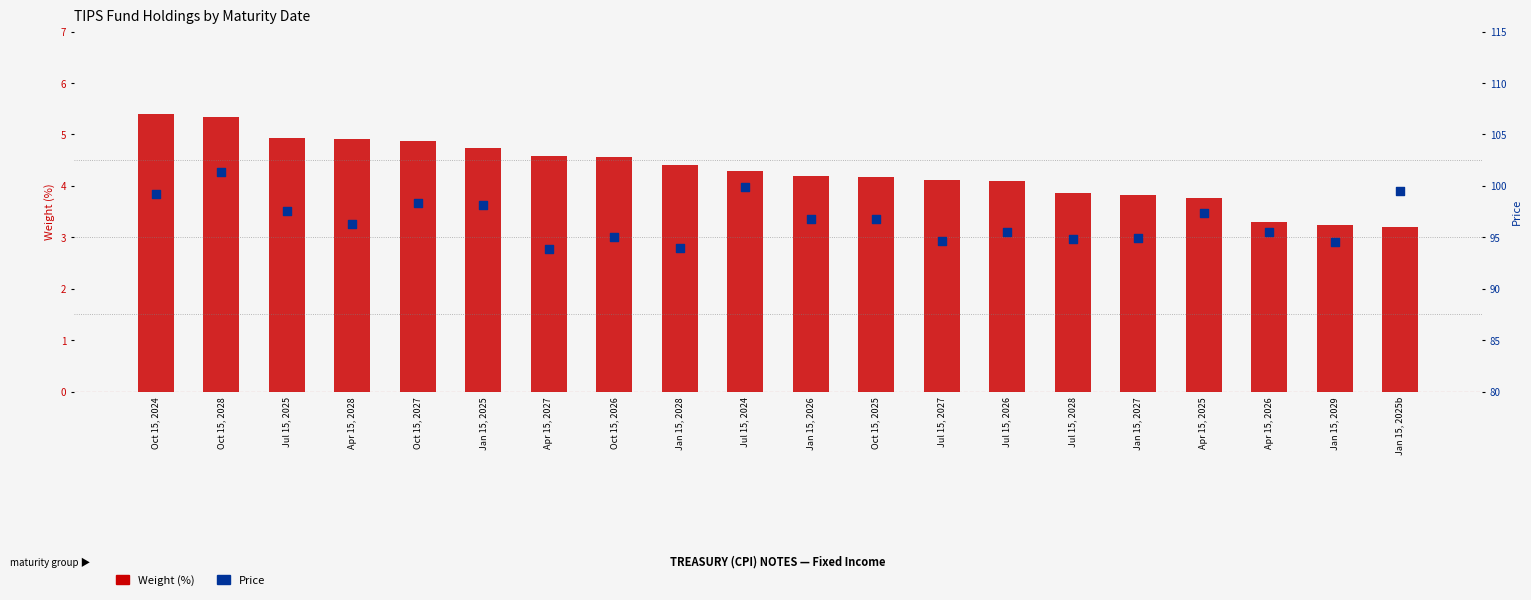

Is the value of Price at Jul 15, 2028 greater than the value of Weight (%) at Apr 15, 2026?

Yes